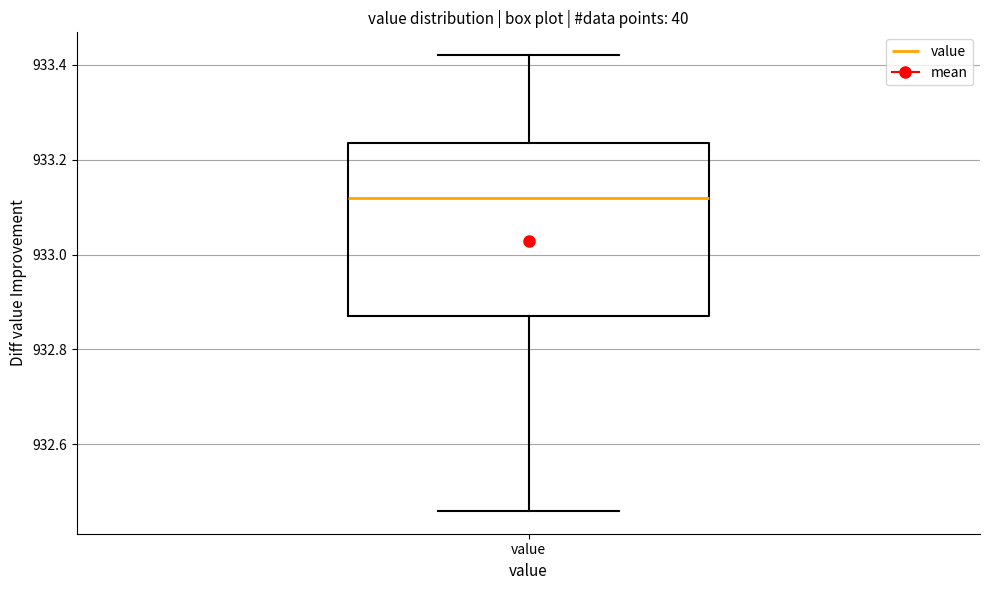

Read this box plot against the y-axis: the position of the median line, the range covered by the box, and the ends of both whiskers. The values are not printed on the chart, so give them approximately, as read against the axis.

median 933.12, box 932.88 to 933.24, whiskers 932.46 to 933.42